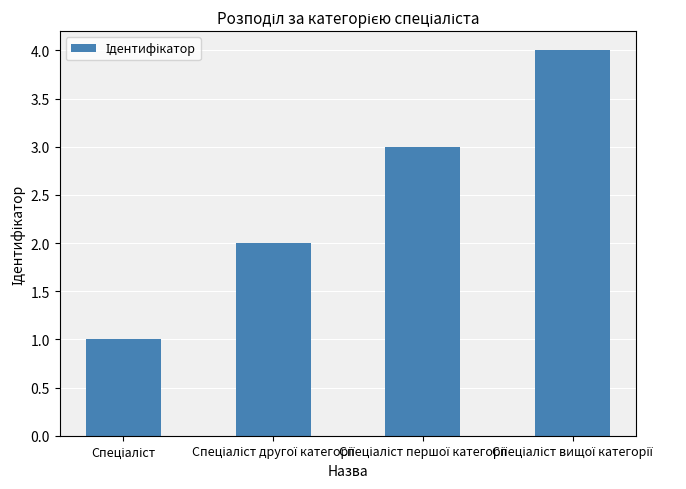

What is the difference between the maximum and minimum values?

3